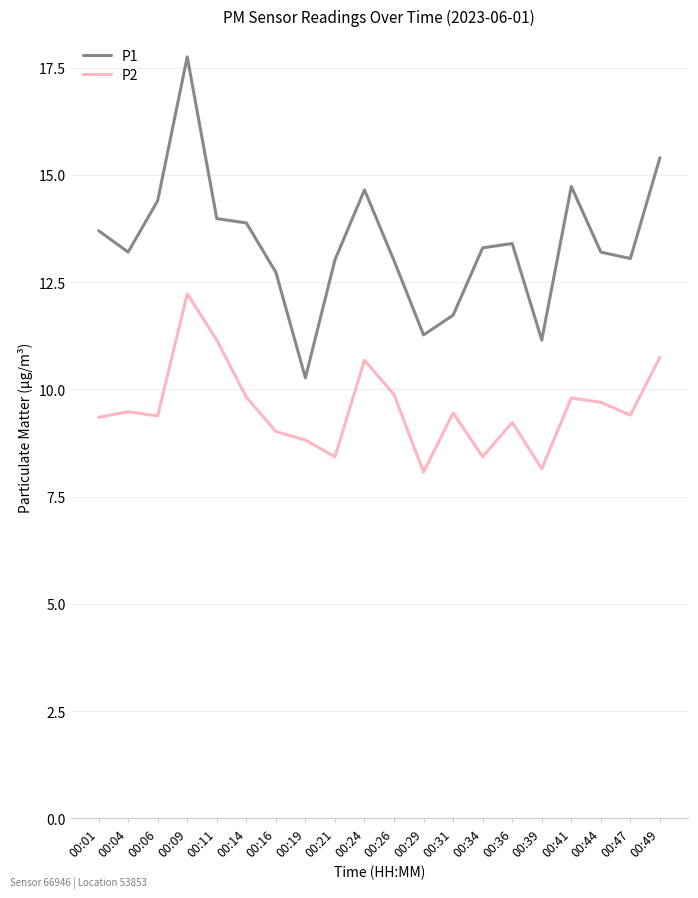

What is the difference between the maximum and minimum values in the P1 series?

7.5